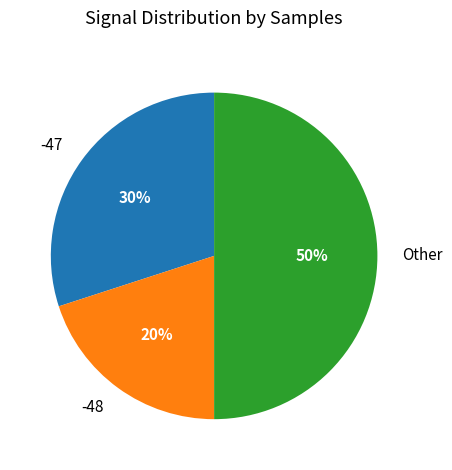

Combined, do Other and -47 account for over 50%?

Yes